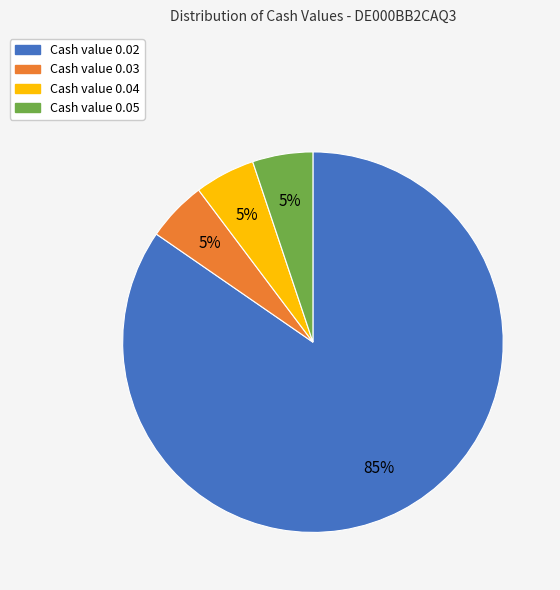

Which category has the biggest portion of the pie?

Cash value 0.02